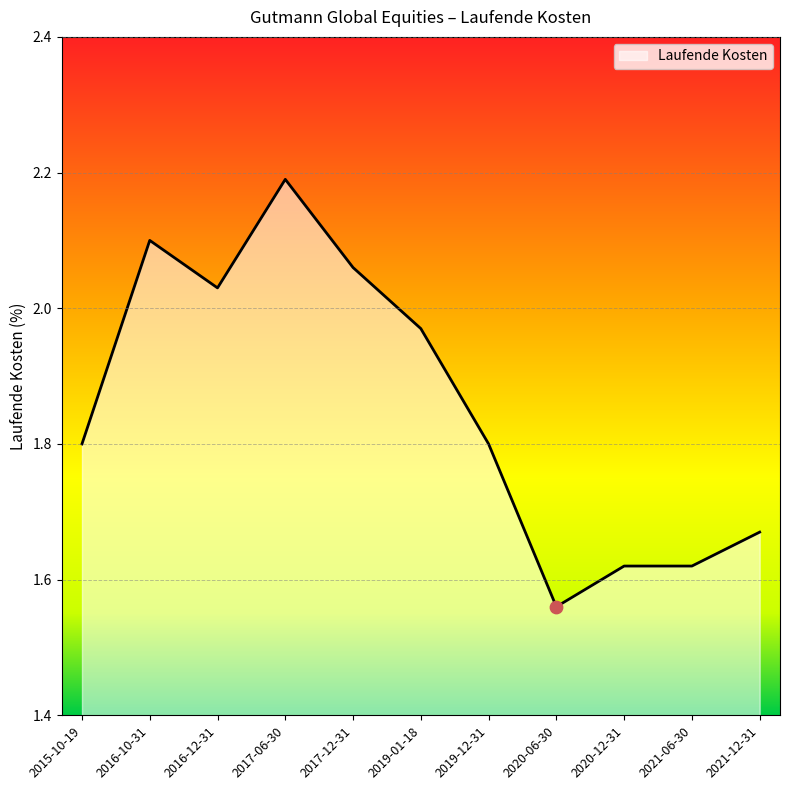

Which has a higher value, 2015-10-19 or 2017-12-31?

2017-12-31